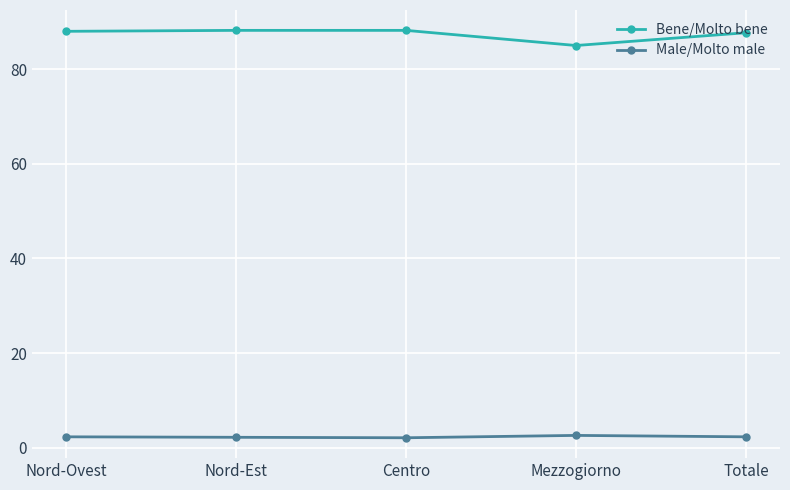

What is the difference between the maximum and minimum values in the Male/Molto male series?

0.5